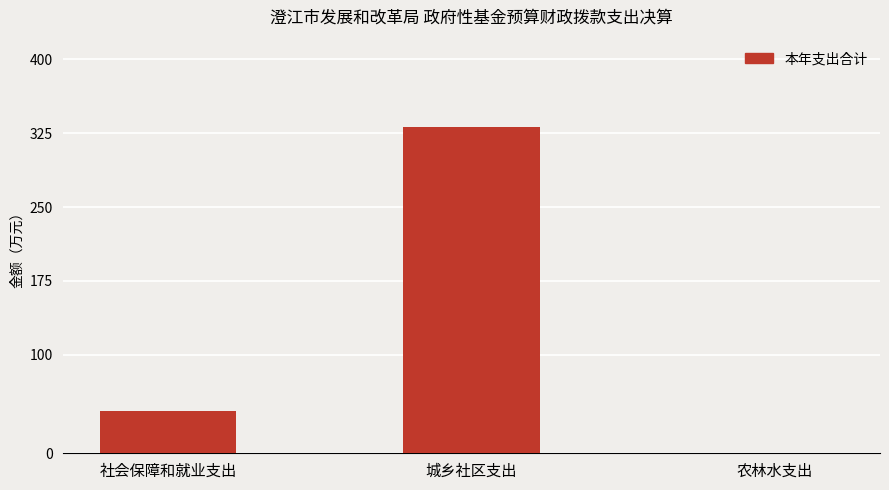

Between 社会保障和就业支出 and 城乡社区支出, which is larger?

城乡社区支出